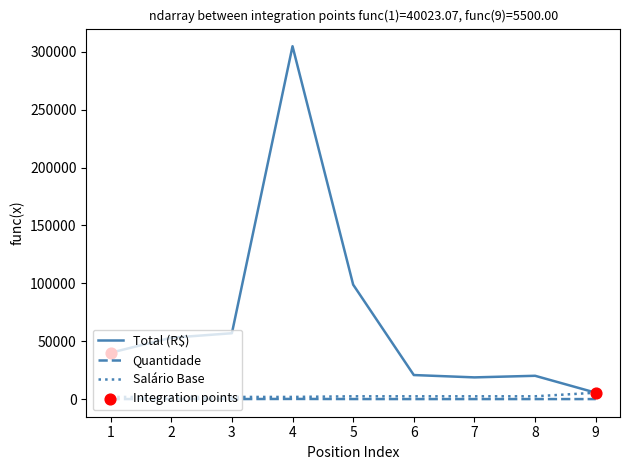

Between 5 and 7, which series saw the biggest shift?

Total (R$)